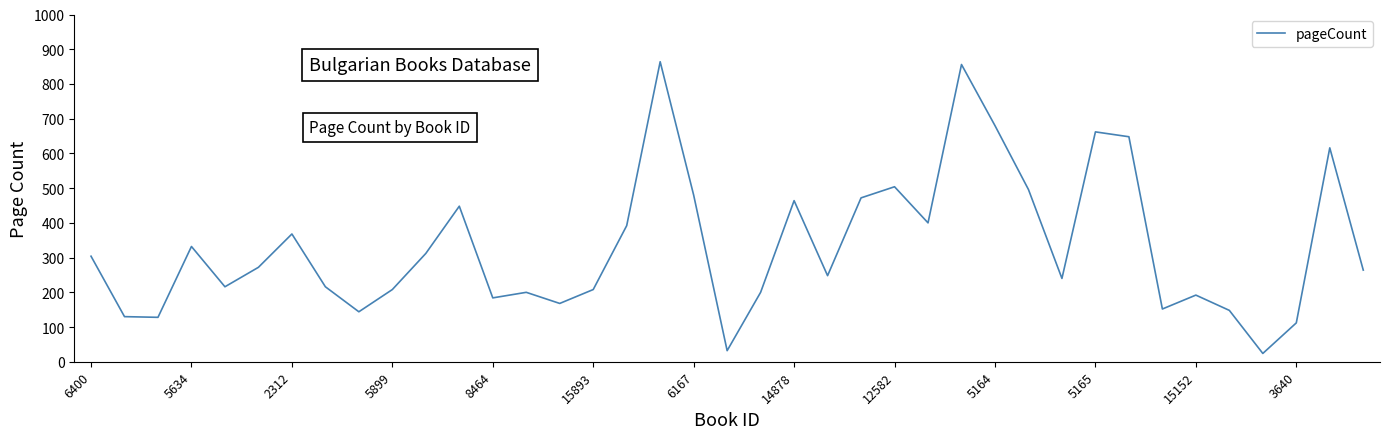

What is the smallest value displayed?

24